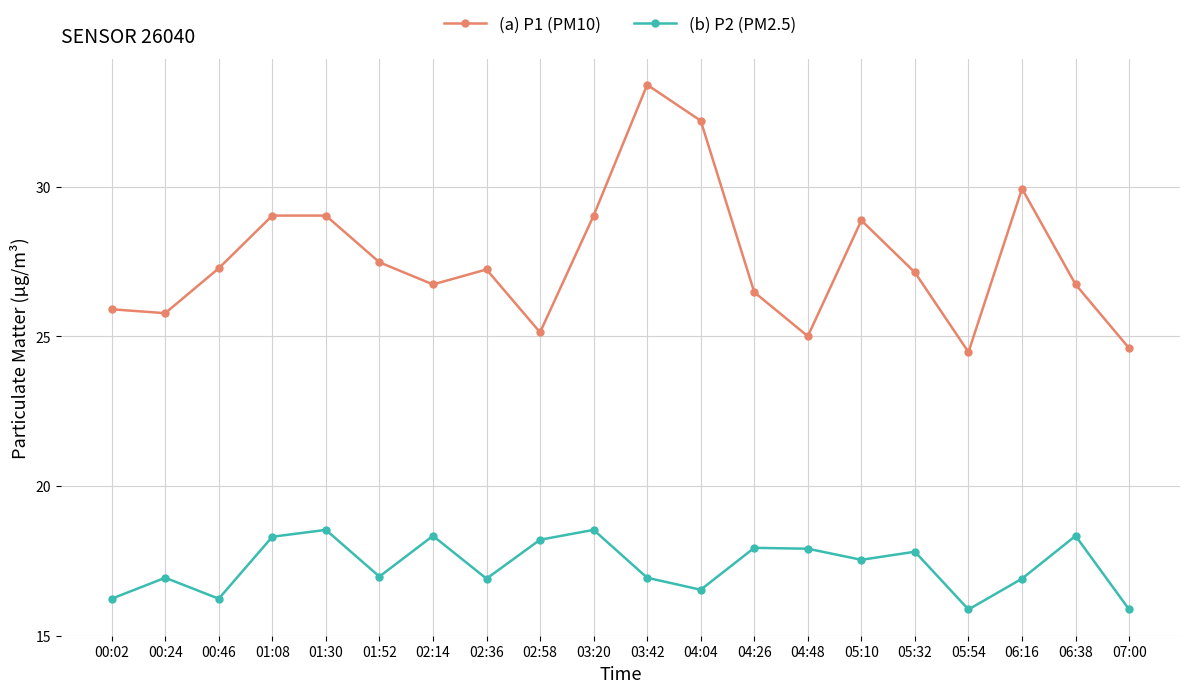

What is the value of the (a) P1 (PM10) point at the 14th from the left?

25.0